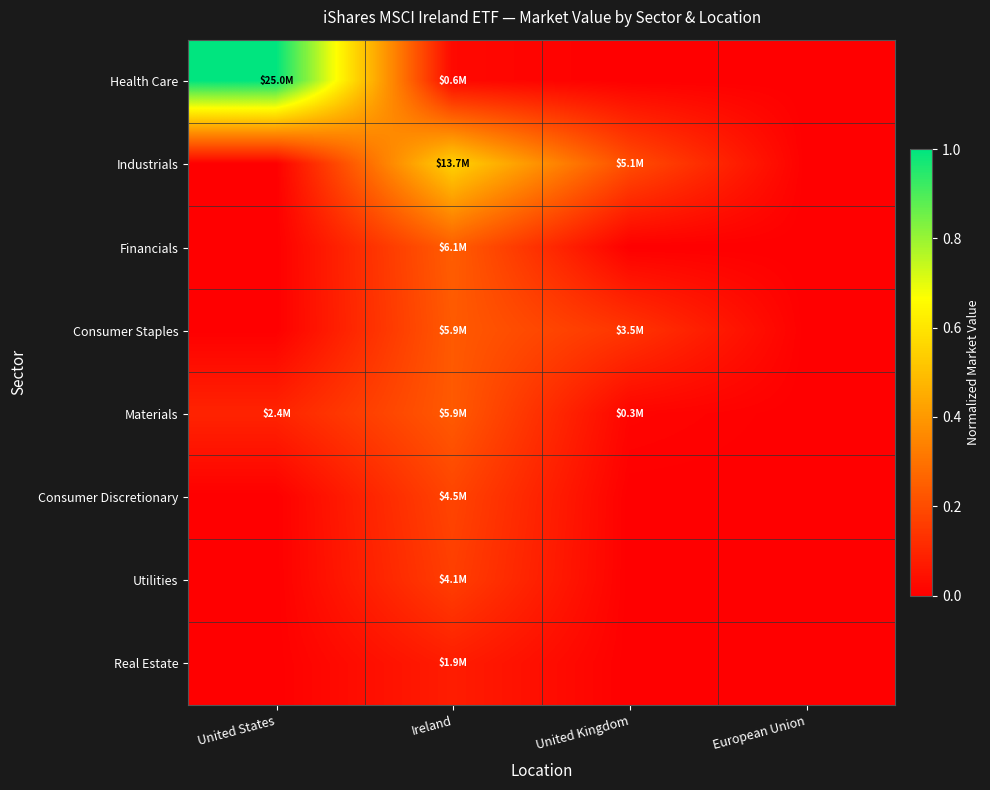

Which series has the largest total across all categories?

Health Care